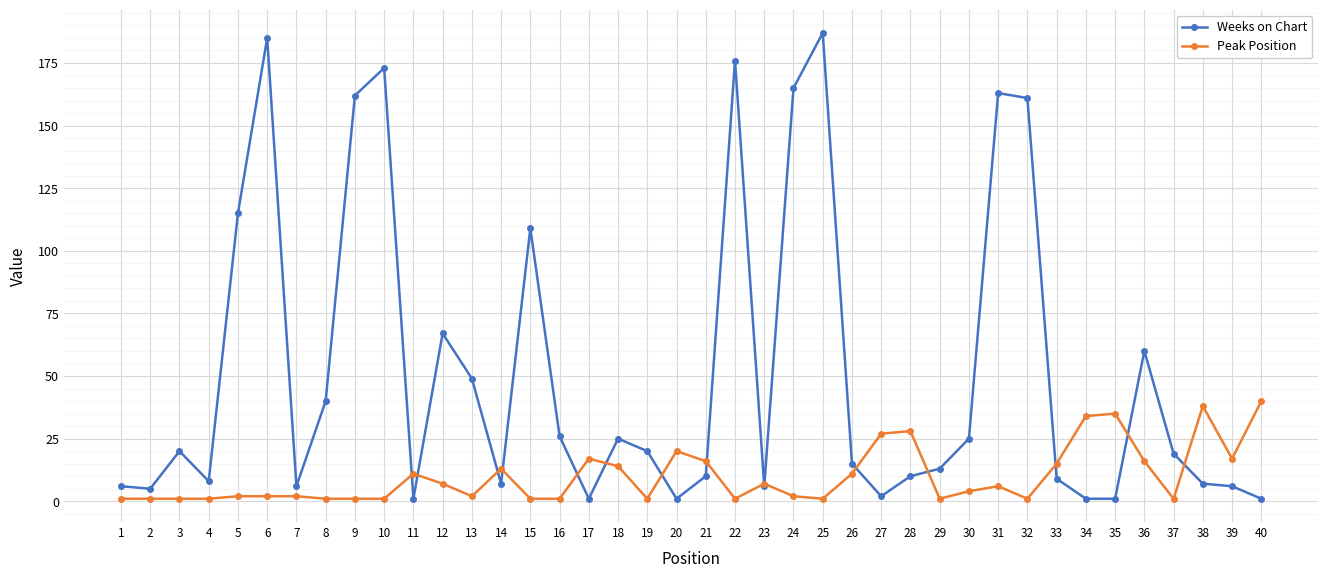

What is the maximum value for Weeks on Chart?

187